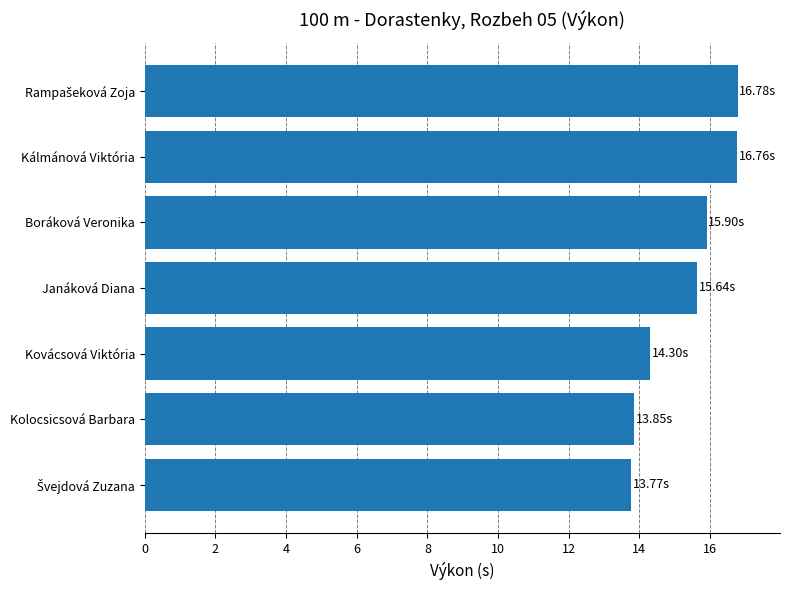

What is the change in value from Janáková Diana to Kálmánová Viktória?

+1.1